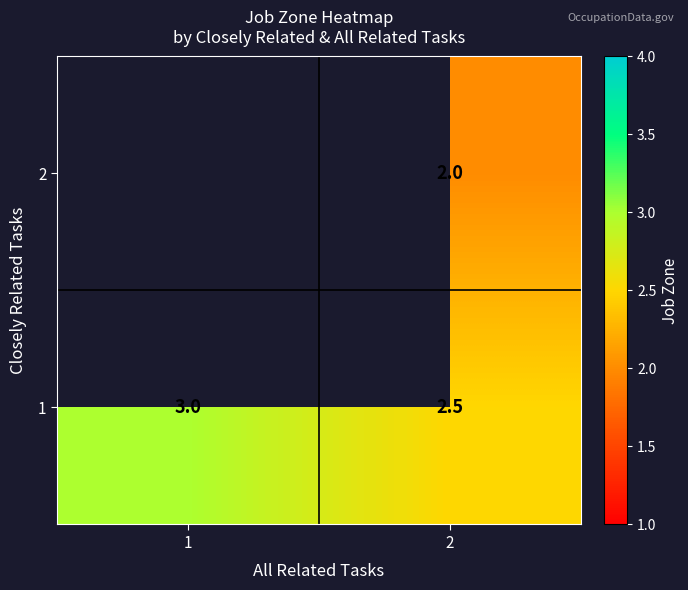

The 1 series shows 2.5 at 2. True or false?

True